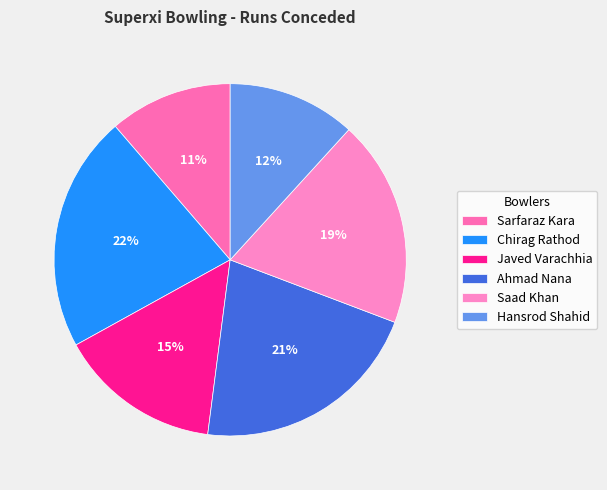

Count the number of slices in the pie.

6